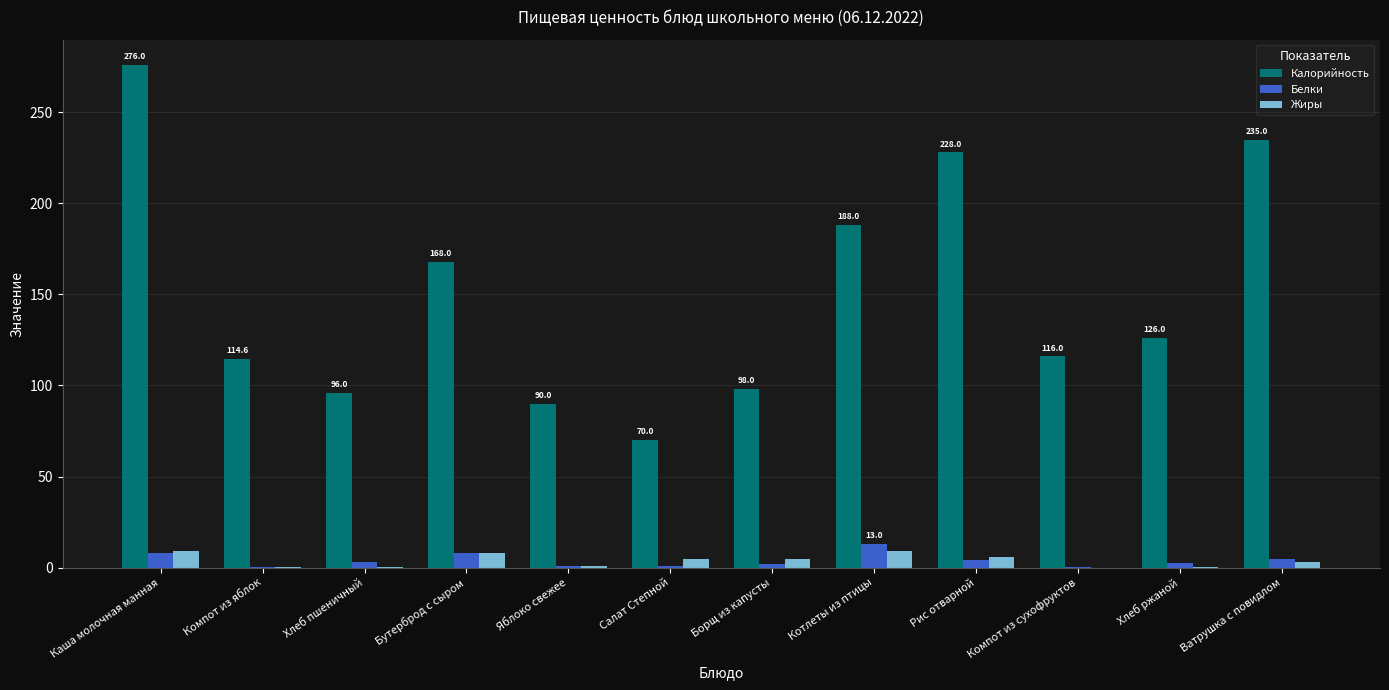

At which label does Калорийность reach its peak?

Каша молочная манная